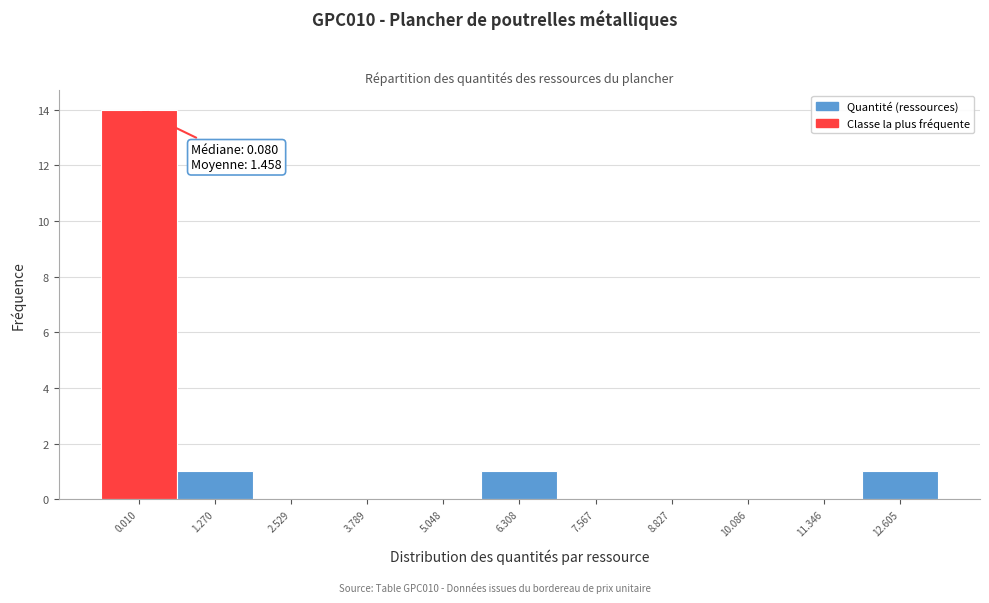

Reading right to left, transcribe all the data shown in this chart.

12.605=1	11.346=0	10.086=0	8.827=0	7.567=0	6.308=1	5.048=0	3.789=0	2.529=0	1.270=1	0.010=14